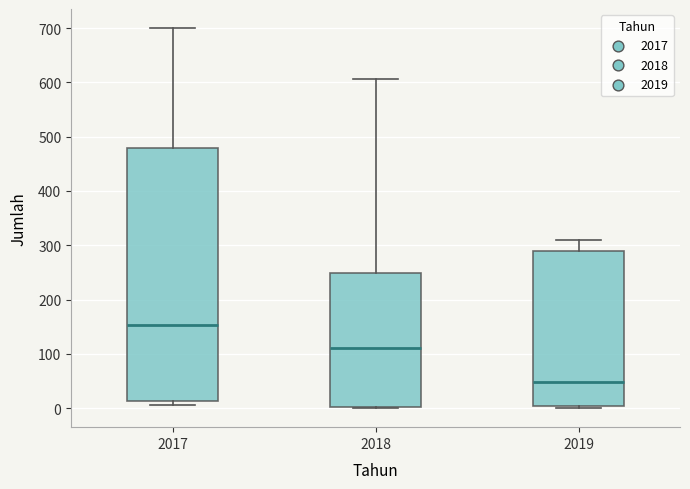

Which box has the lowest median line?

2019